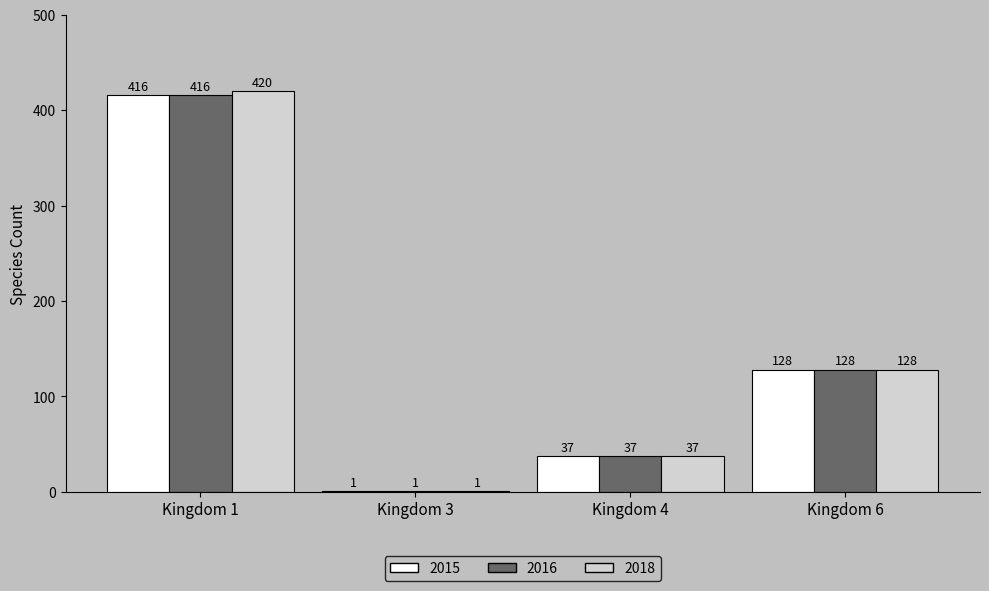

The value of 2018 at Kingdom 4 is 64. True or false?

False